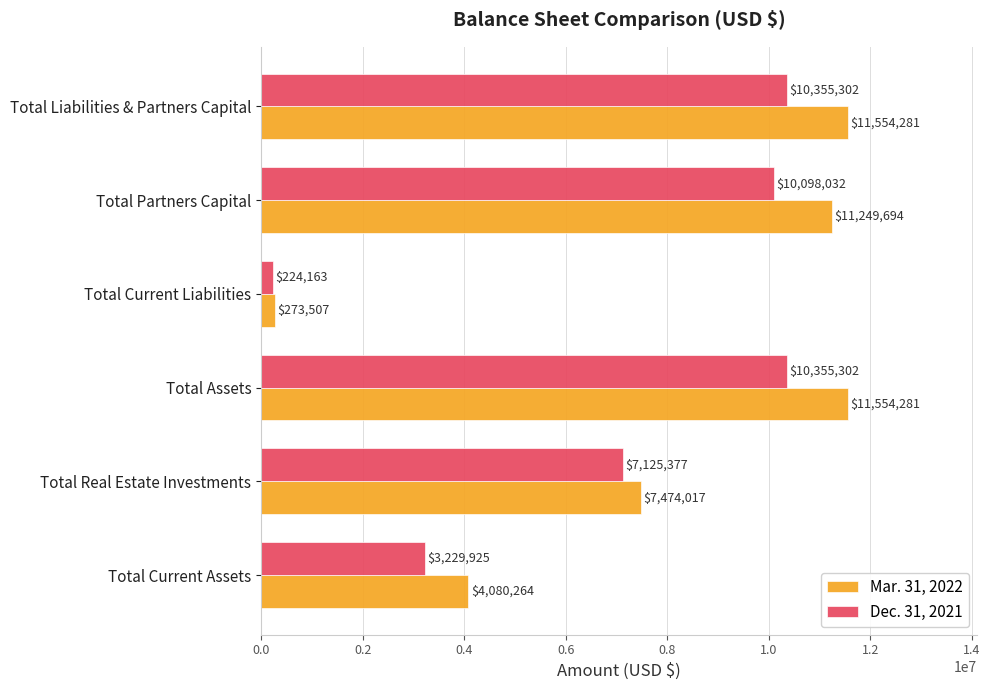

What is the highest value of the Dec. 31, 2021 series?

10355302